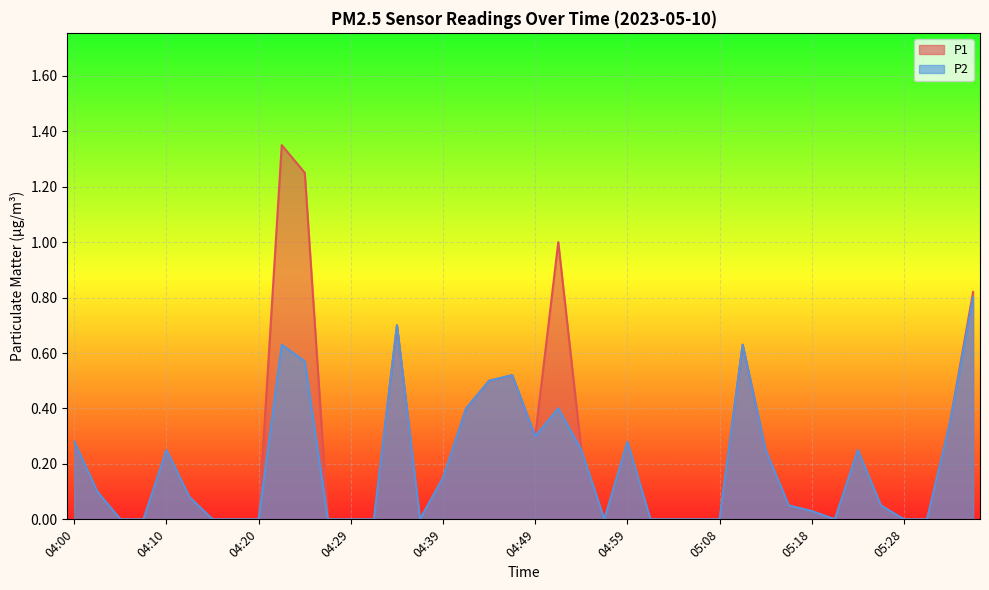

Reading left to right, transcribe all the data shown in this chart.

P1: 0.3	0.1	0.0	0.0	0.2	0.1	0.0	0.0	0.0	1.4	1.2	0.0	0.0	0.0	0.7	0.0	0.1	0.4	0.5	0.5	0.3	1.0	0.2	0.0	0.3	0.0	0.0	0.0	0.0	0.6	0.2	0.1	0.0	0.0	0.2	0.1	0.0	0.0	0.3	0.8
P2: 0.3	0.1	0.0	0.0	0.2	0.1	0.0	0.0	0.0	0.6	0.6	0.0	0.0	0.0	0.7	0.0	0.1	0.4	0.5	0.5	0.3	0.4	0.2	0.0	0.3	0.0	0.0	0.0	0.0	0.6	0.2	0.1	0.0	0.0	0.2	0.1	0.0	0.0	0.3	0.8